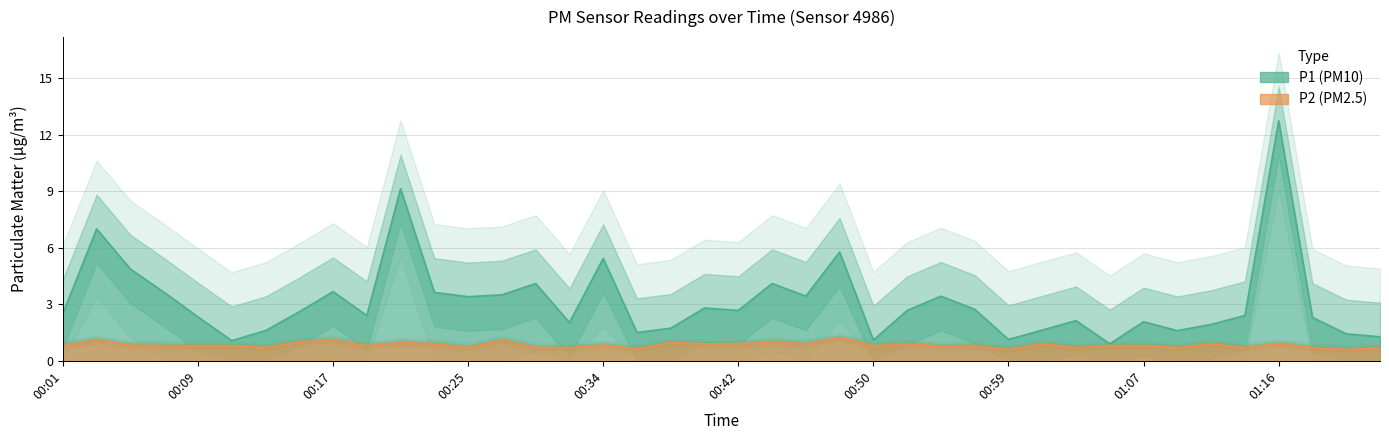

Reading right to left, what are all the values shown in this chart?

P1: 01:23=1.3	01:20=1.4	01:18=2.3	01:16=12.7	01:14=2.4	01:12=1.9	01:09=1.6	01:07=2.1	01:05=0.9	01:03=2.1	01:01=1.6	00:59=1.1	00:57=2.7	00:54=3.4	00:52=2.7	00:50=1.1	00:48=5.8	00:46=3.4	00:44=4.1	00:42=2.7	00:40=2.8	00:38=1.7	00:36=1.5	00:34=5.4	00:31=2.0	00:29=4.1	00:27=3.5	00:25=3.4	00:23=3.6	00:21=9.1	00:19=2.4	00:17=3.7	00:15=2.6	00:13=1.6	00:11=1.1	00:09=2.3	00:07=3.6	00:05=4.9	00:03=7.0	00:01=2.5
P2: 01:23=0.7	01:20=0.6	01:18=0.7	01:16=0.9	01:14=0.7	01:12=0.9	01:09=0.7	01:07=0.8	01:05=0.8	01:03=0.7	01:01=0.9	00:59=0.6	00:57=0.8	00:54=0.8	00:52=0.9	00:50=0.8	00:48=1.2	00:46=0.9	00:44=1.0	00:42=0.9	00:40=0.9	00:38=1.0	00:36=0.6	00:34=0.8	00:31=0.7	00:29=0.7	00:27=1.1	00:25=0.7	00:23=0.9	00:21=1.0	00:19=0.8	00:17=1.1	00:15=1.0	00:13=0.7	00:11=0.8	00:09=0.8	00:07=0.8	00:05=0.8	00:03=1.1	00:01=0.8